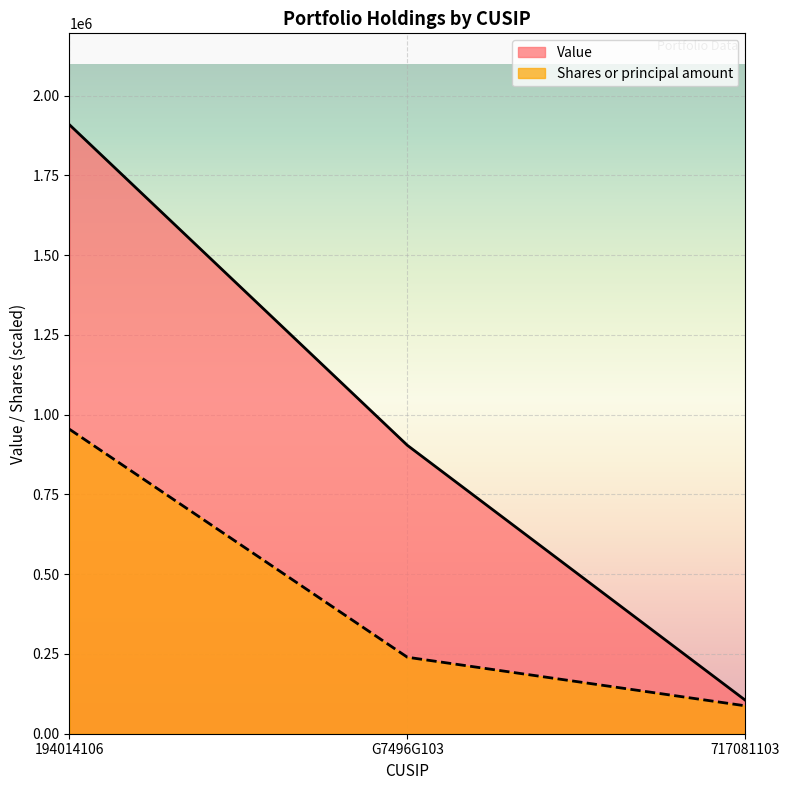

What is the maximum value for Shares or principal amount?

954500.0